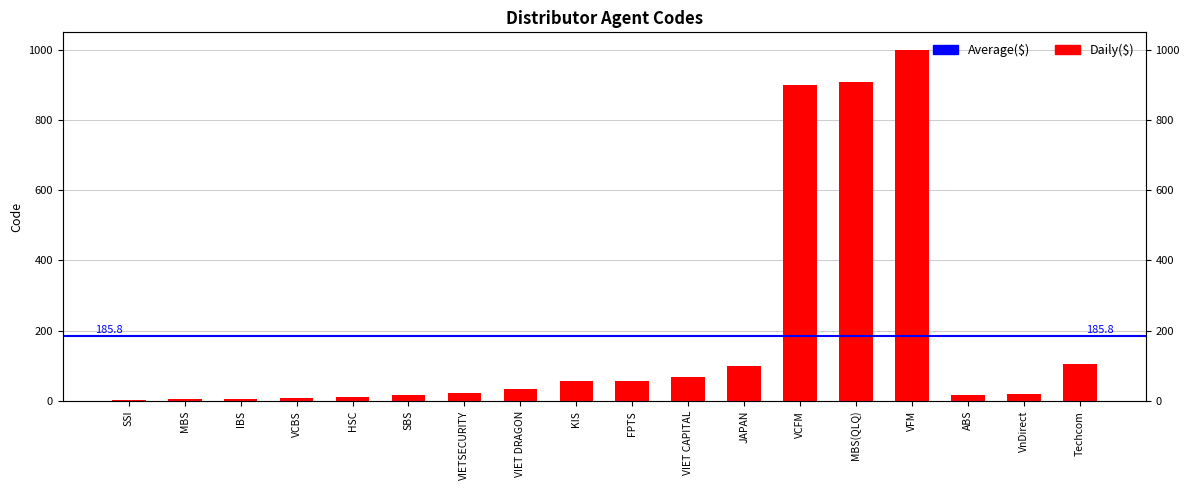

Reading right to left, transcribe all the data shown in this chart.

Techcom=105	VnDirect=21	ABS=18	VFM=999	MBS(QLQ)=909	VCFM=900	JAPAN=101	VIET CAPITAL=68	FPTS=58	KIS=57	VIET DRAGON=33	VIETSECURITY=23	SBS=17	HSC=11	VCBS=9	IBS=7	MBS=5	SSI=3